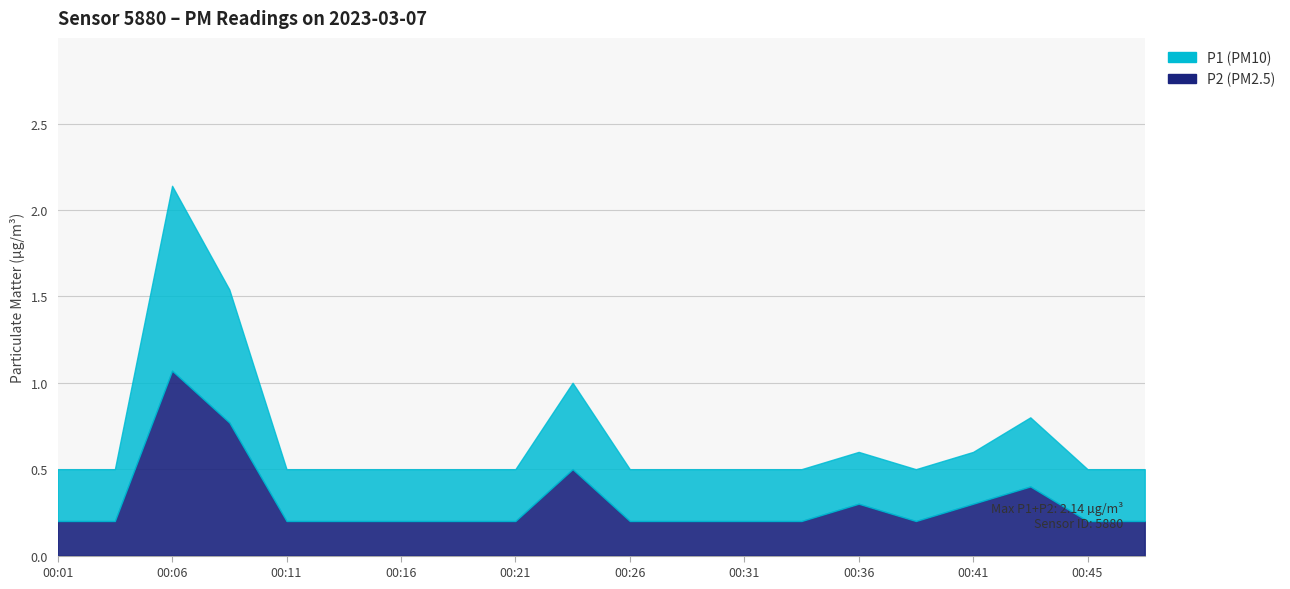

True or false: P2 and P1 cross at least once.

False